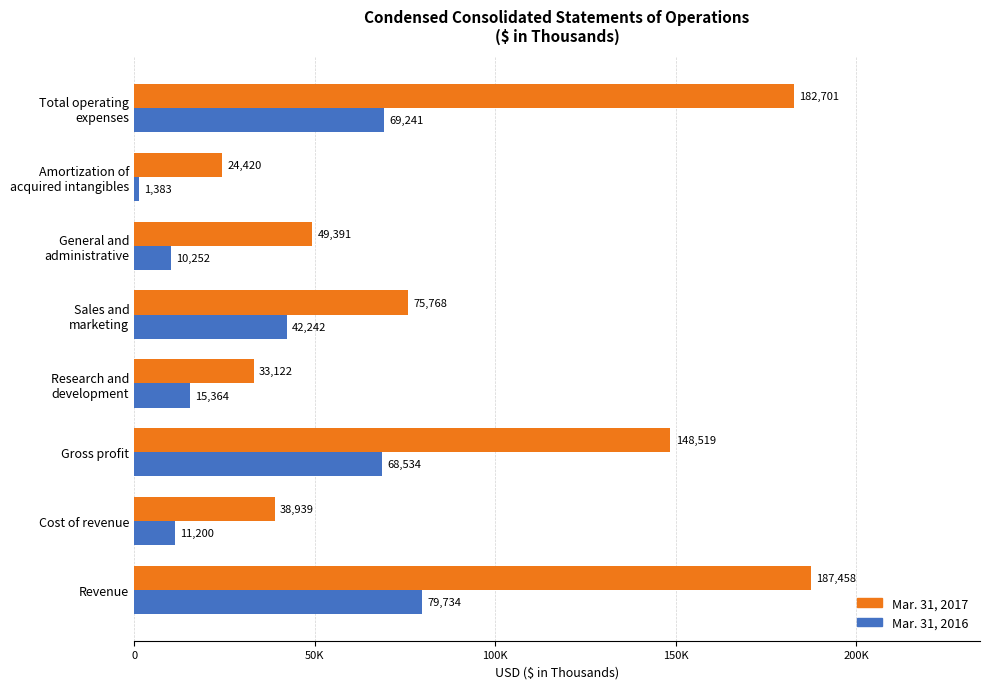

What is the highest value of the Mar. 31, 2016 series?

79734